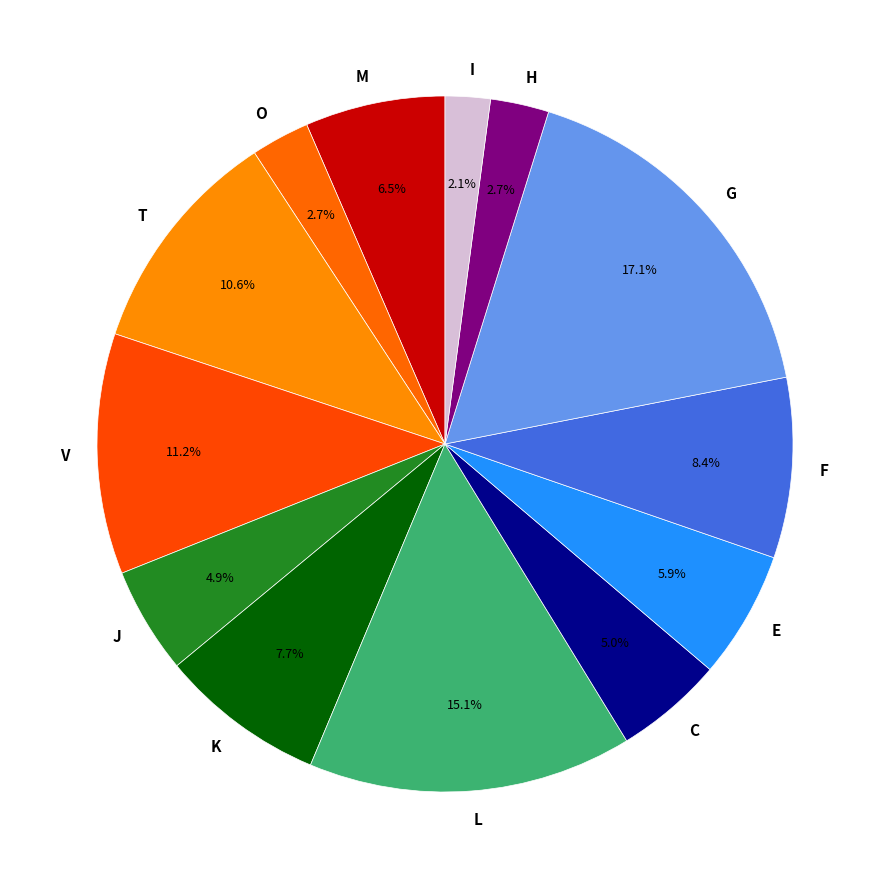

What percentage is NOT represented by V?

88.8%